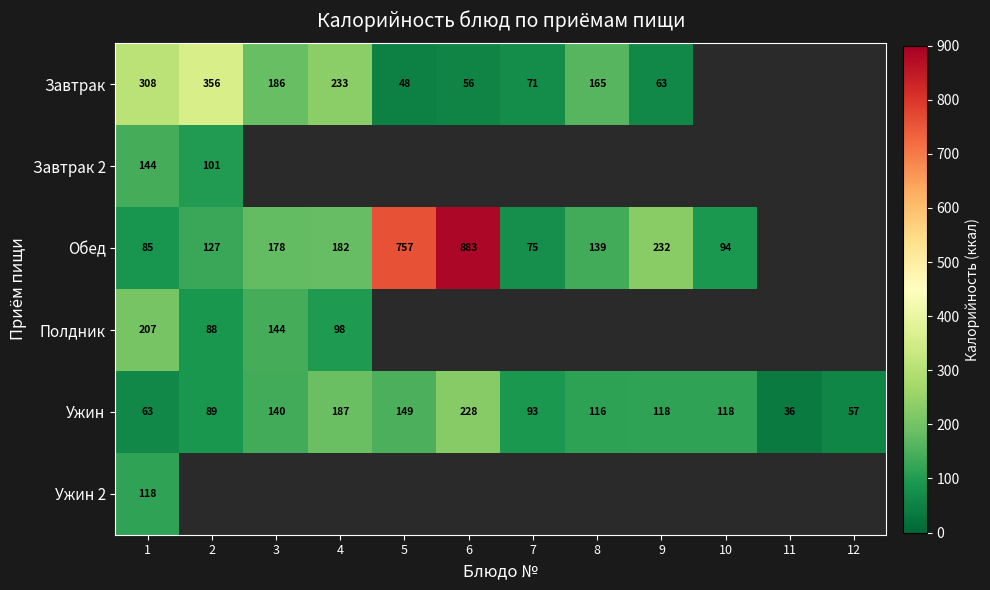

True or false: Полдник has a value of 145.5 at 4.

False